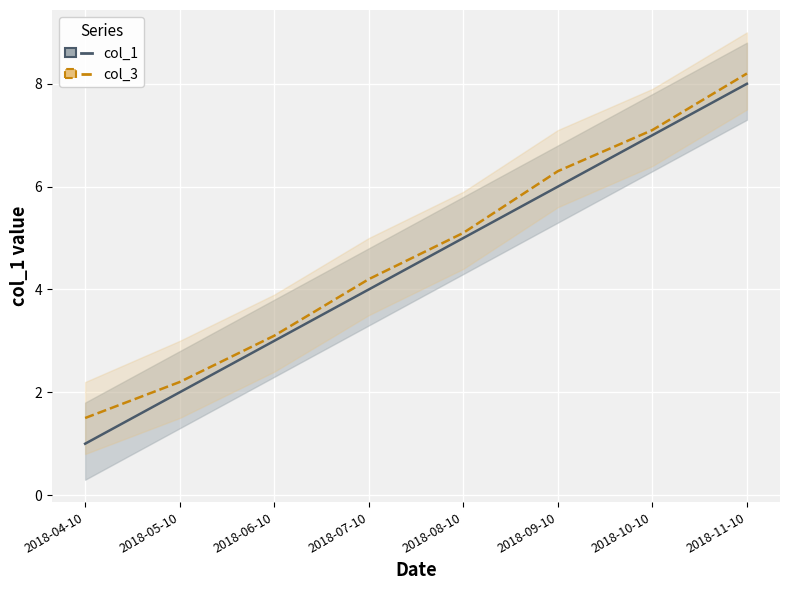

What is the total value across all series at 2018-10-10?

14.1